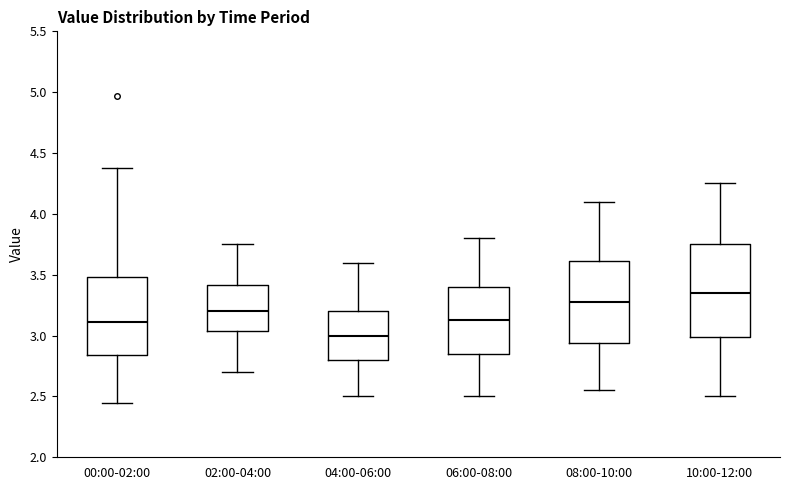

Which box is the tallest, from its lower edge to its upper edge?

10:00-12:00